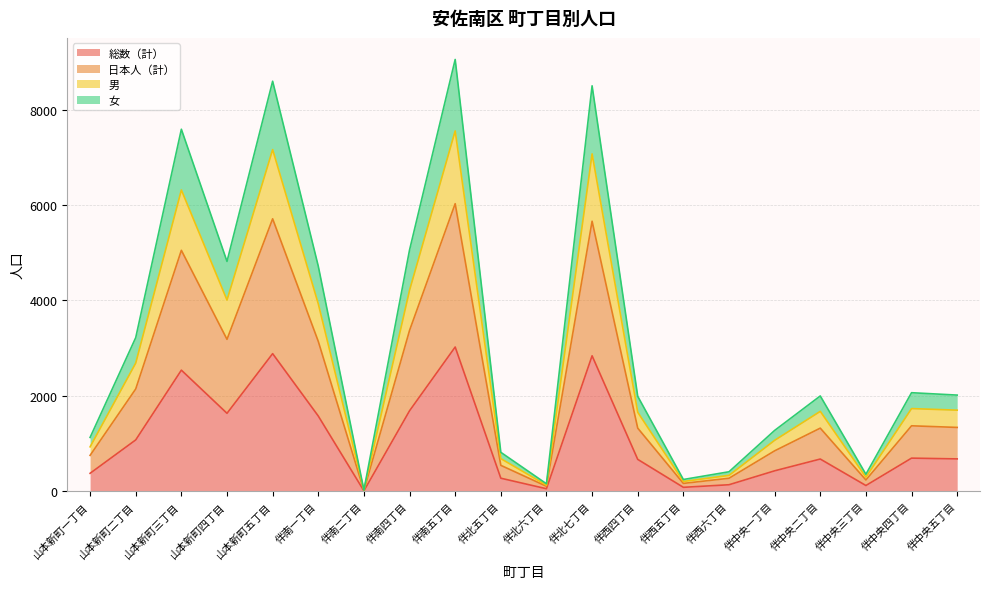

Count the number of data series in this chart.

4